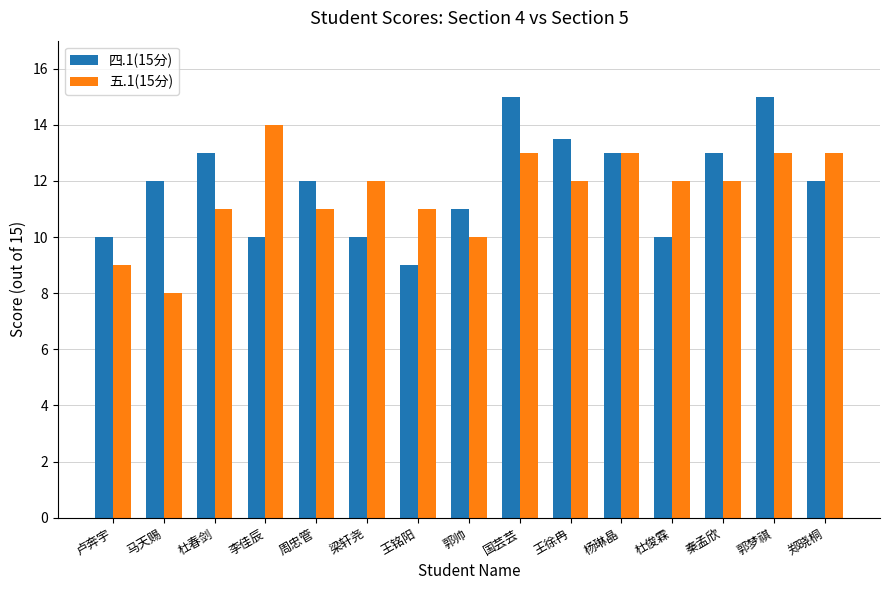

What is the difference between the highest and lowest values at 国芸芸?

2.0